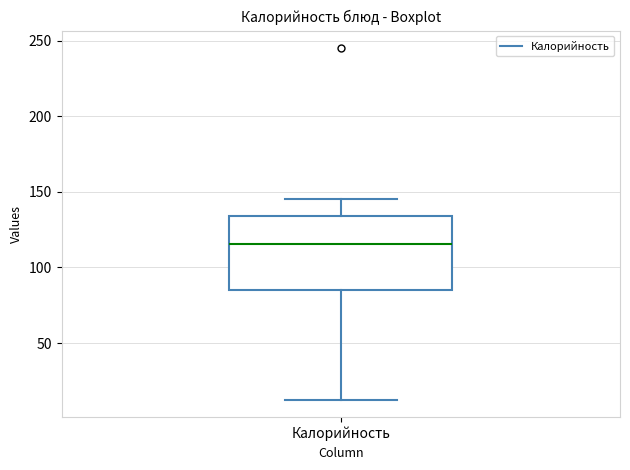

Transcribe this box plot: give where the median line is, the range the box spans, and where the two whiskers end, as read against the y-axis. The values are not printed on the chart, so give them approximately, as read against the axis.

median 115, box 85 to 135, whiskers 15 to 145